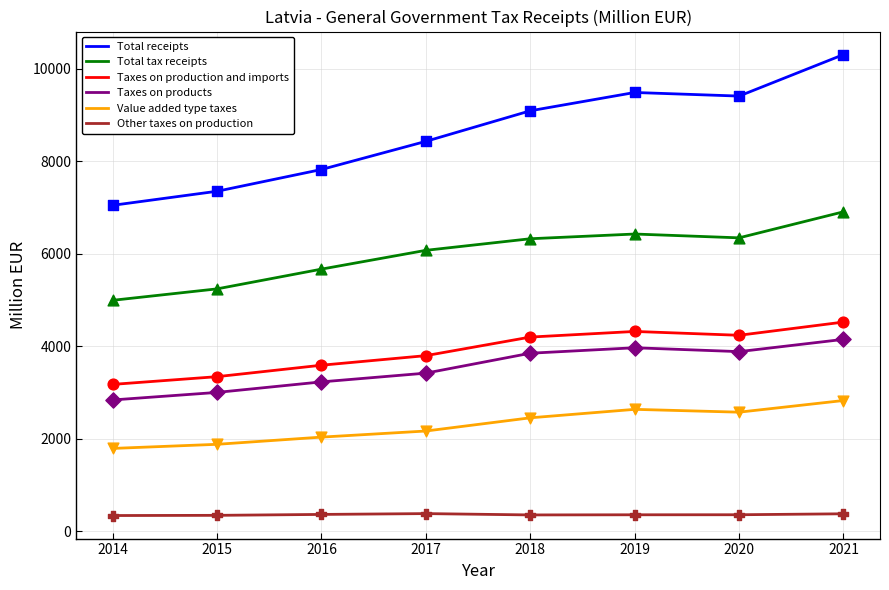

Between 2017 and 2020, which series saw the biggest shift?

Total receipts